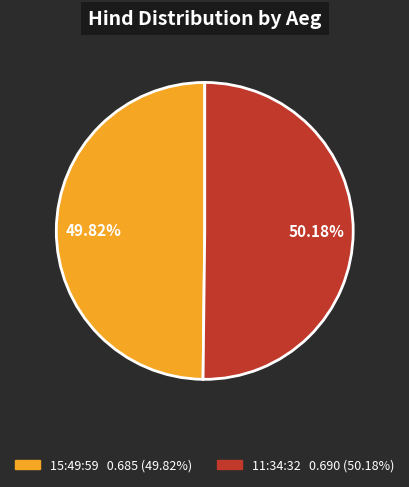

Is the sum of 11:34:32 and 15:49:59 greater than half?

Yes